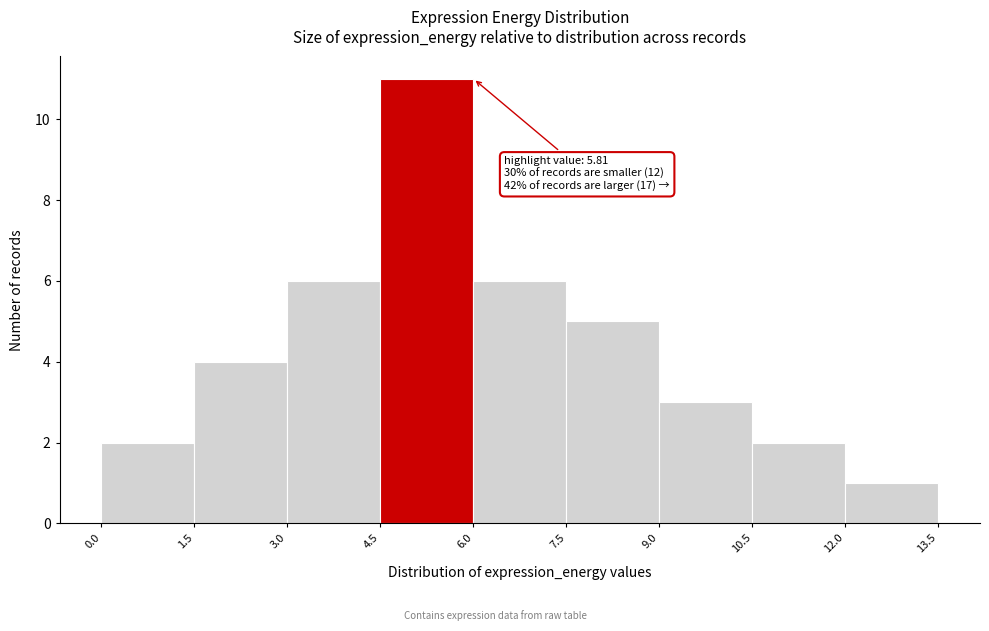

Which range on the x-axis has the tallest bar?

4.5 to 6.0